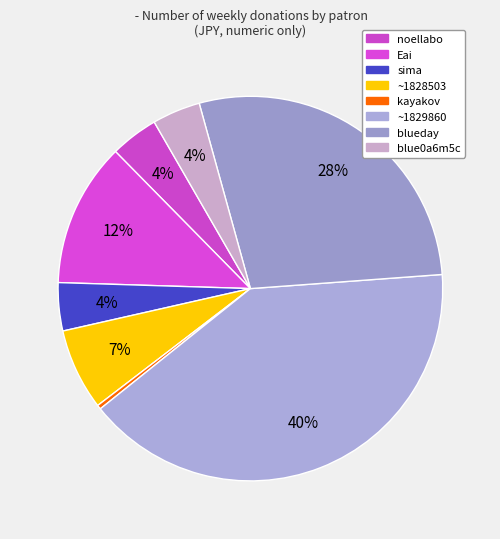

Count the number of slices in the pie.

8